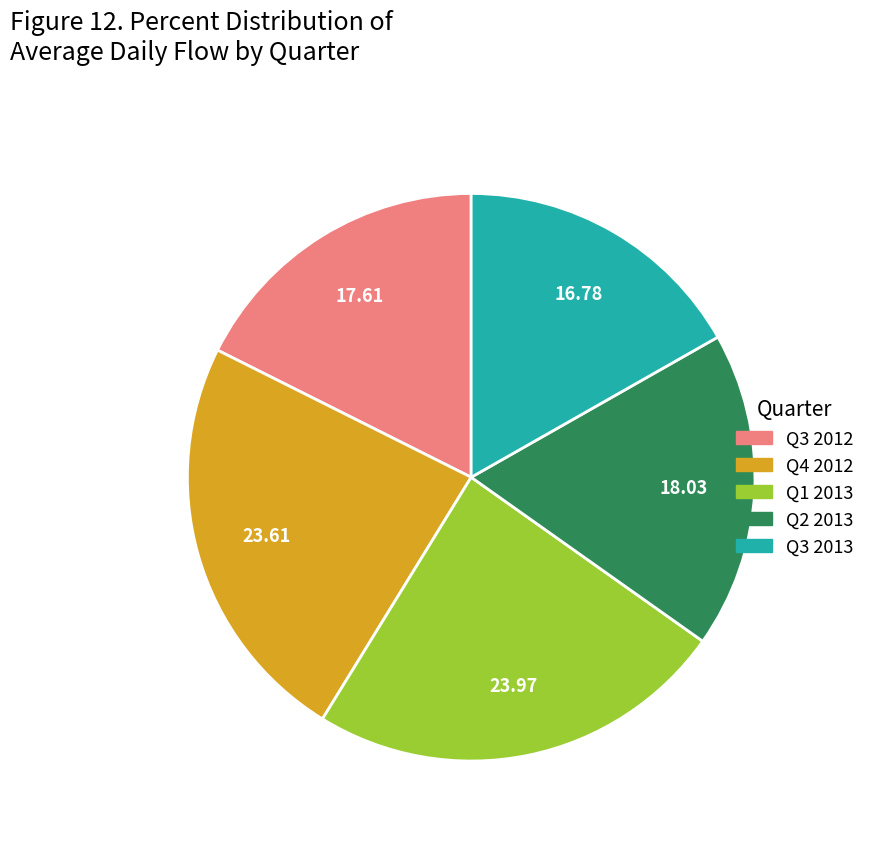

Is there a majority slice in this chart?

No